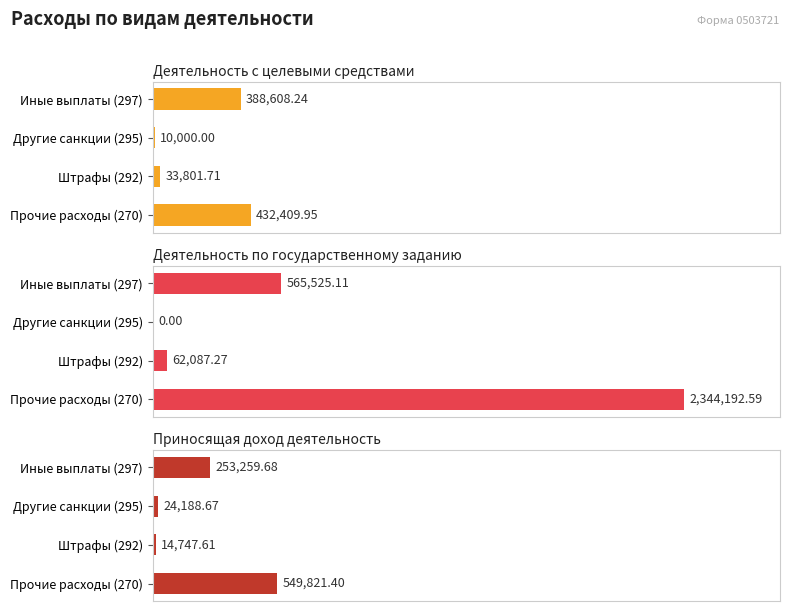

What is the difference between the second highest and second lowest values in the Деятельность по государственному заданию series?

503437.8